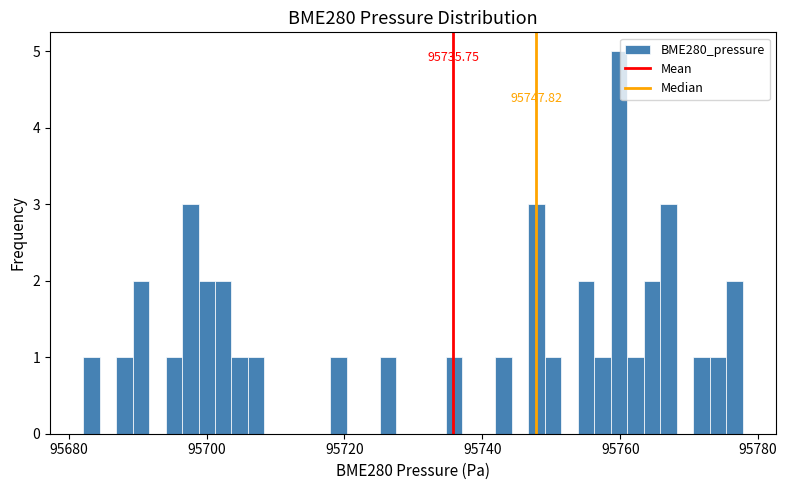

Read against the x-axis, roughly where is the centre of the tallest bar?

95760